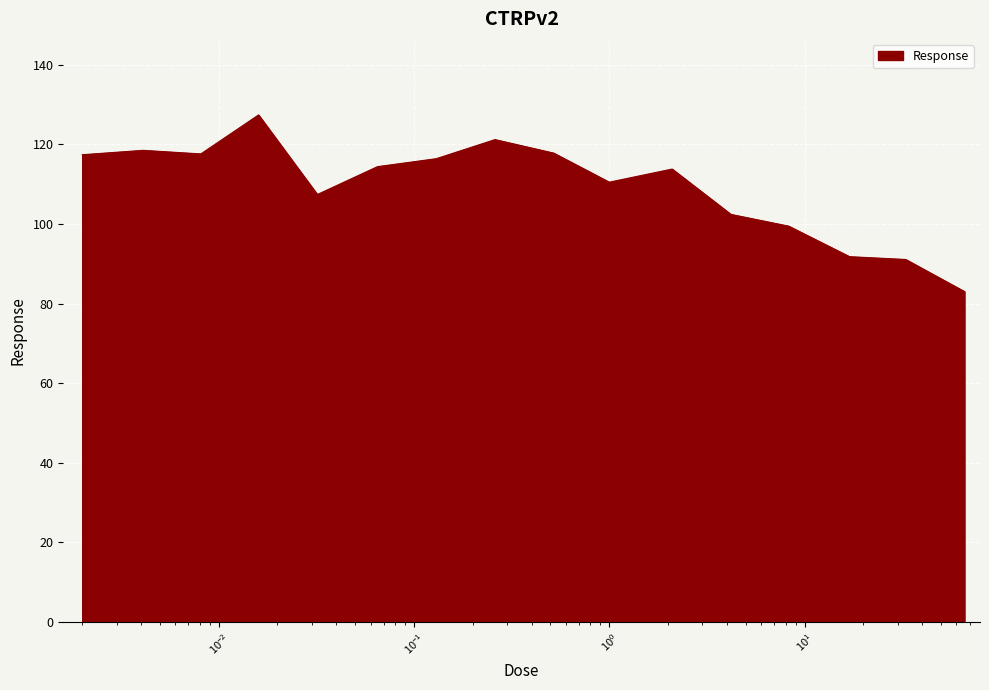

What is the minimum value shown in the chart?

83.0